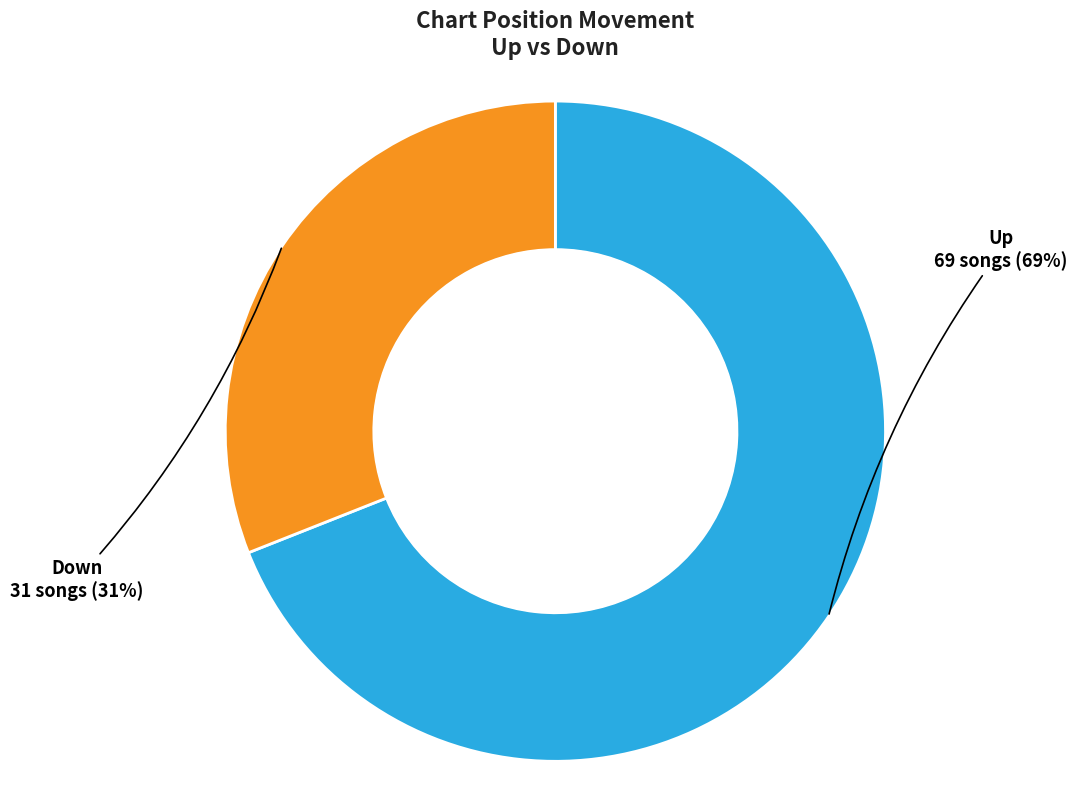

To the nearest percent, what is the average slice percentage?

50%